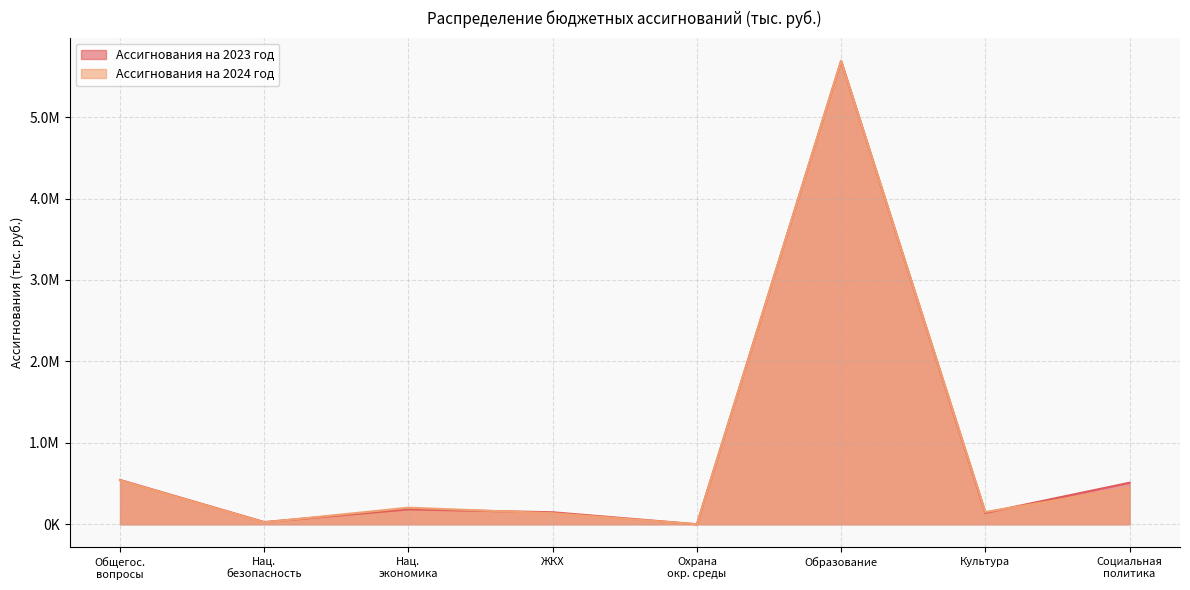

What are all the series names shown in the legend?

Ассигнования на 2023 год, Ассигнования на 2024 год